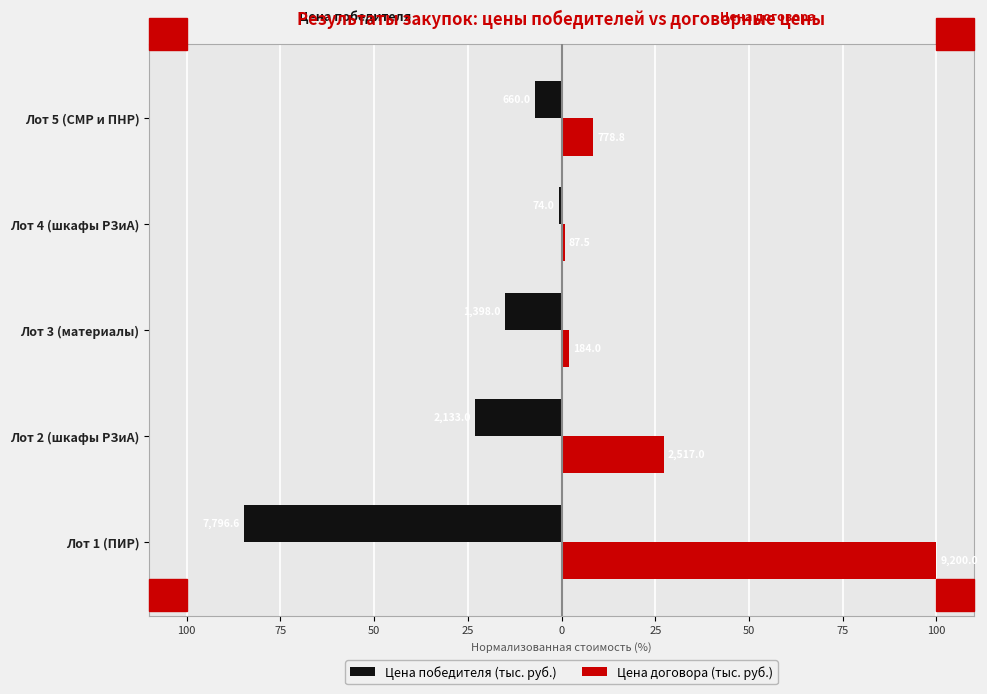

What are all the series names shown in the legend?

Цена победителя (тыс. руб.), Цена договора (тыс. руб.)